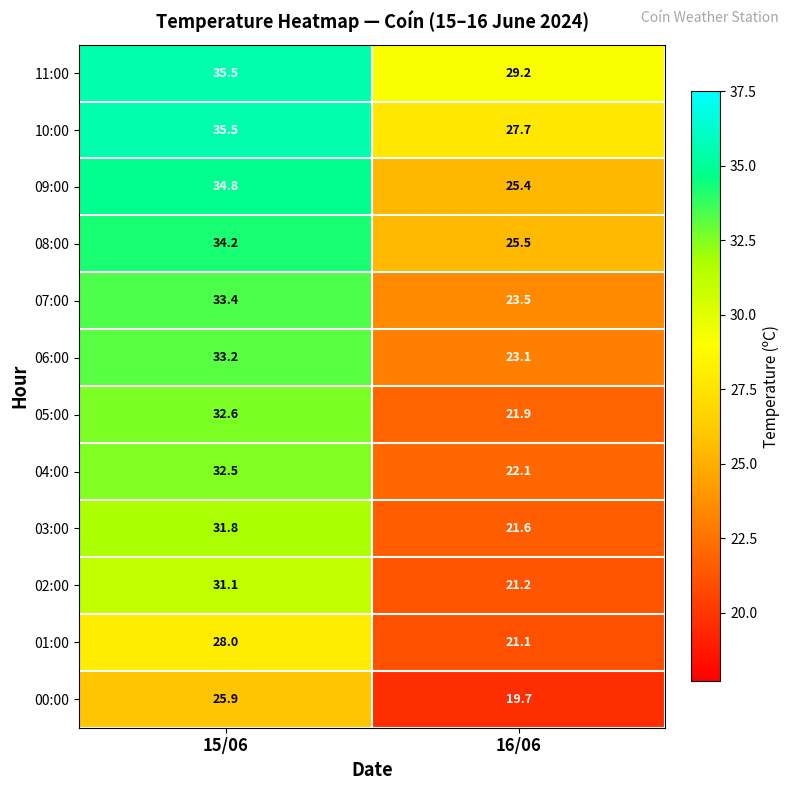

Which label corresponds to the smallest value in the chart?

16/06